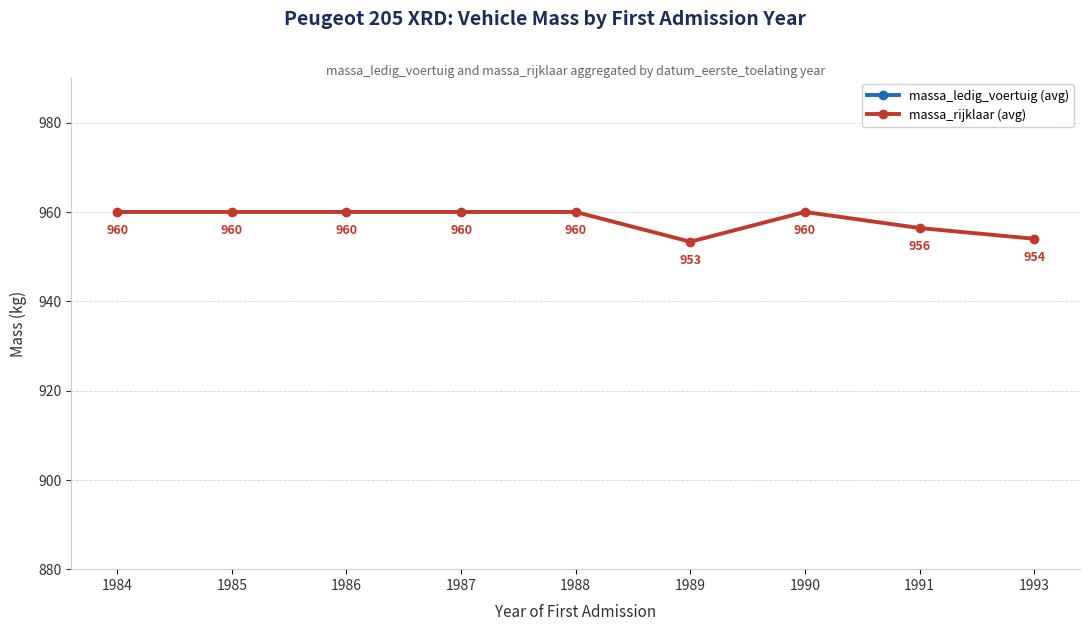

Which series has the largest total across all categories?

massa_rijklaar (avg)